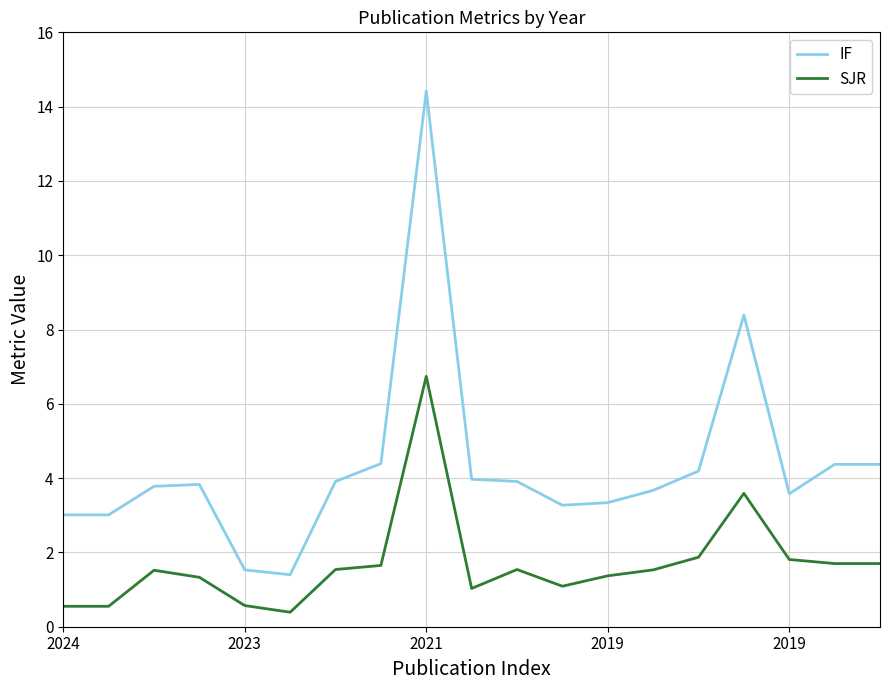

How many lines are shown in the chart?

2